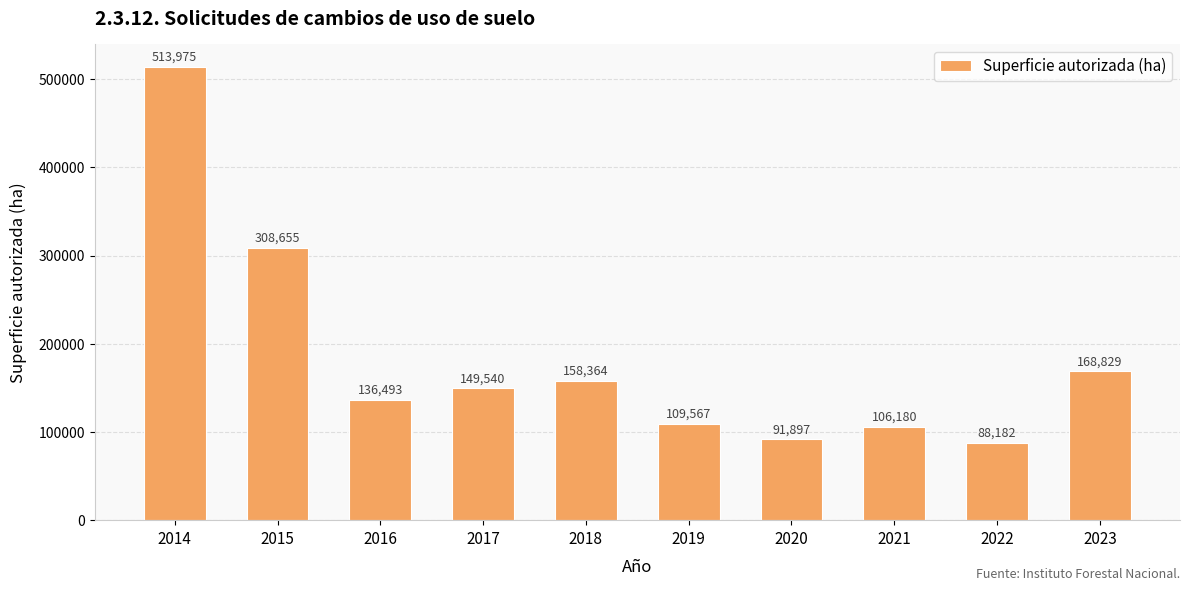

Rank the categories by value from highest to lowest.

2014, 2015, 2023, 2018, 2017, 2016, 2019, 2021, 2020, 2022